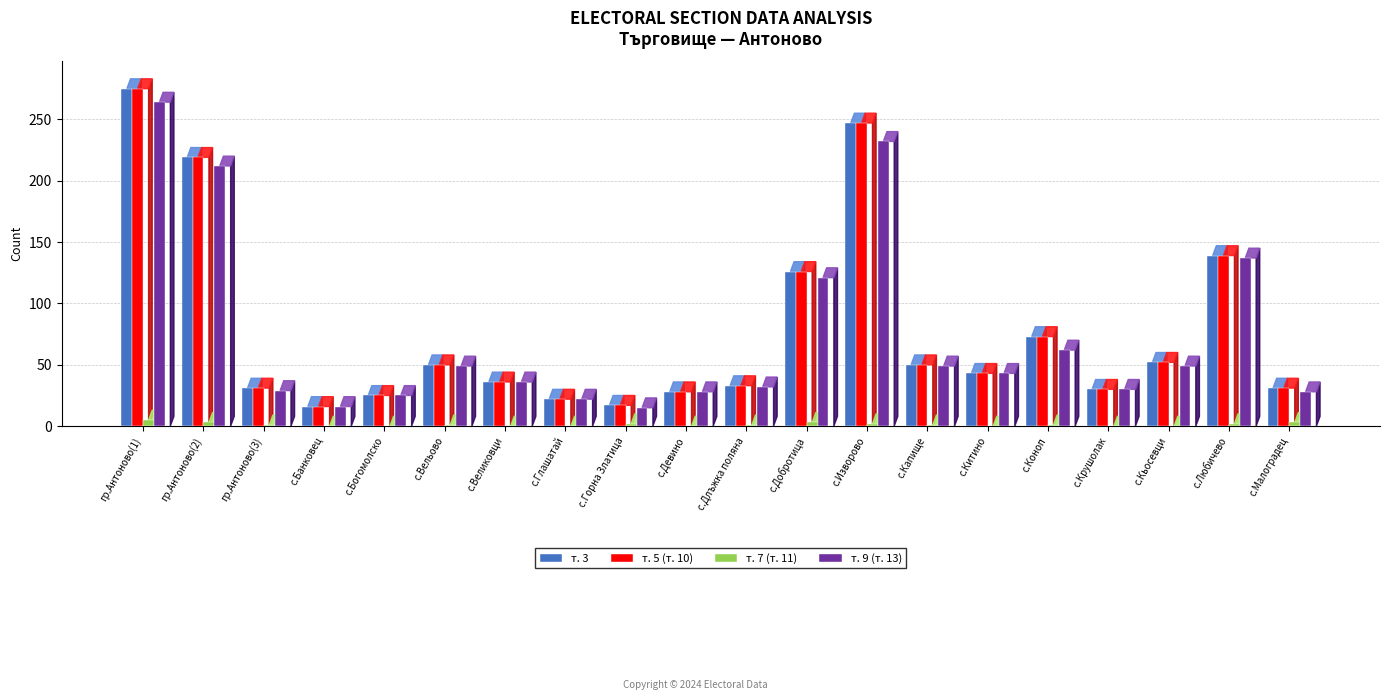

Is it true that т. 5 (т. 10) equals 126 at с.Добротица?

True